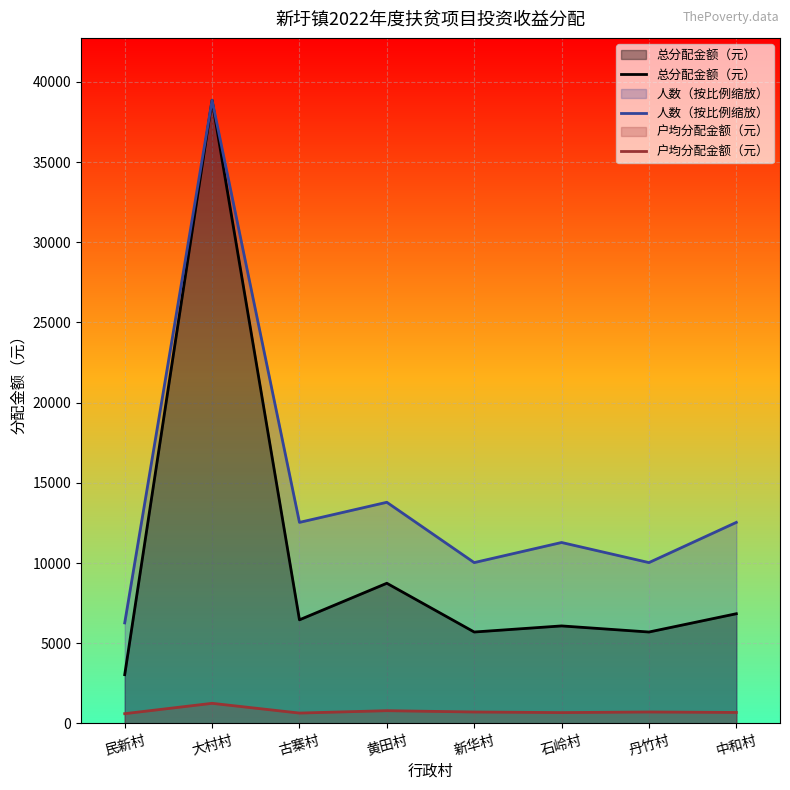

Reading right to left, transcribe all the data shown in this chart.

总分配金额（元）: 中和村=6840.0	丹竹村=5700.0	石岭村=6080.0	新华村=5700.0	黄田村=8740.0	古寨村=6460.0	大村村=38860.0	民新村=3040.0
人数（按比例缩放）: 中和村=12535.5	丹竹村=10028.4	石岭村=11281.9	新华村=10028.4	黄田村=13789.0	古寨村=12535.5	大村村=38860.0	民新村=6267.7
户均分配金额（元）: 中和村=684.0	丹竹村=712.5	石岭村=675.6	新华村=712.5	黄田村=794.5	古寨村=646.0	大村村=1253.5	民新村=608.0